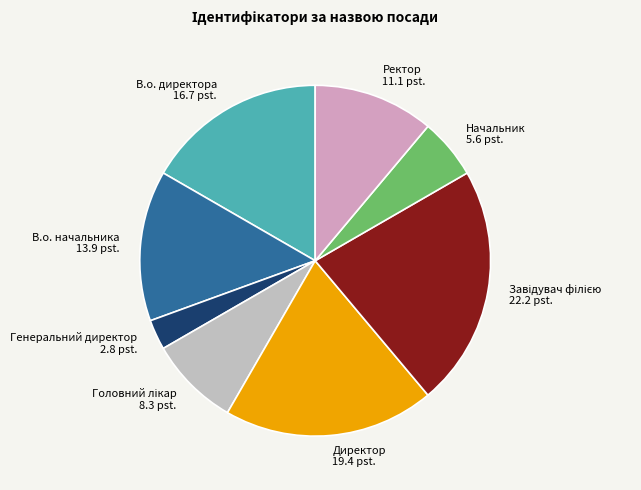

Approximately how many times larger is the value at В.о. начальника compared to Генеральний директор?

5.0